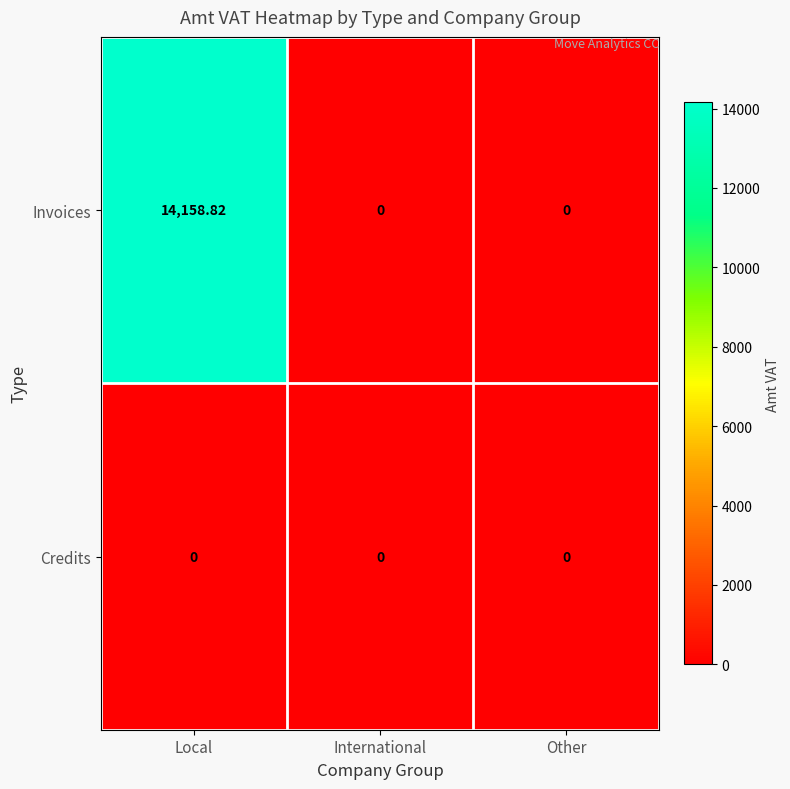

Which label corresponds to the largest value in the chart?

Local